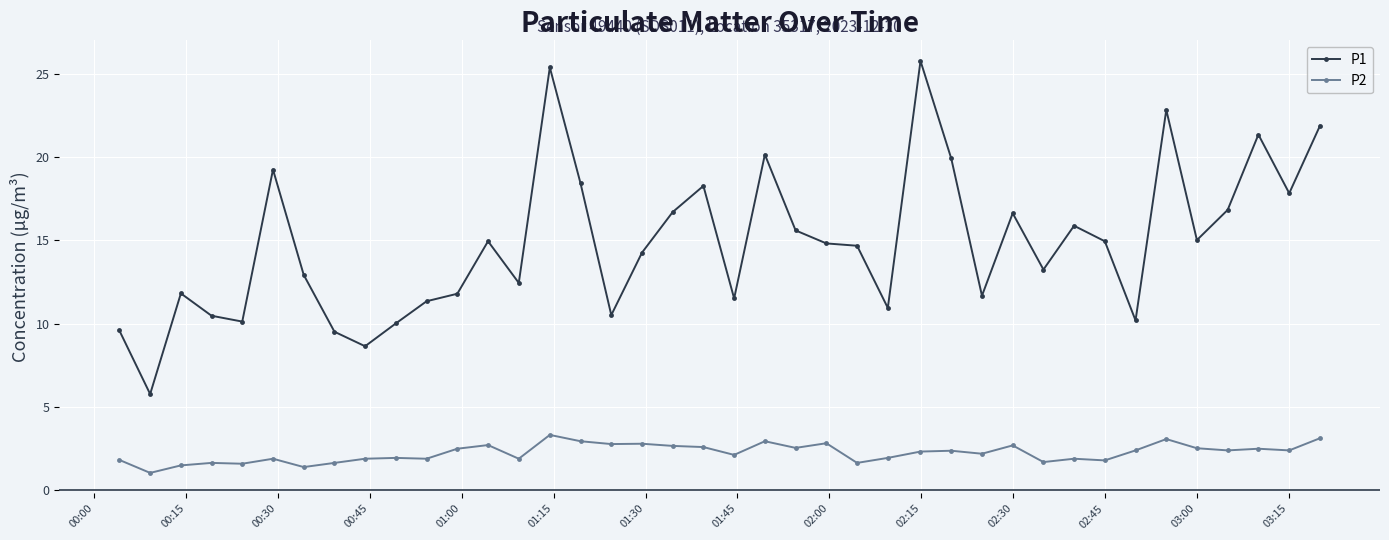

True or false: P1 has more than 2 points higher than both neighbors.

True